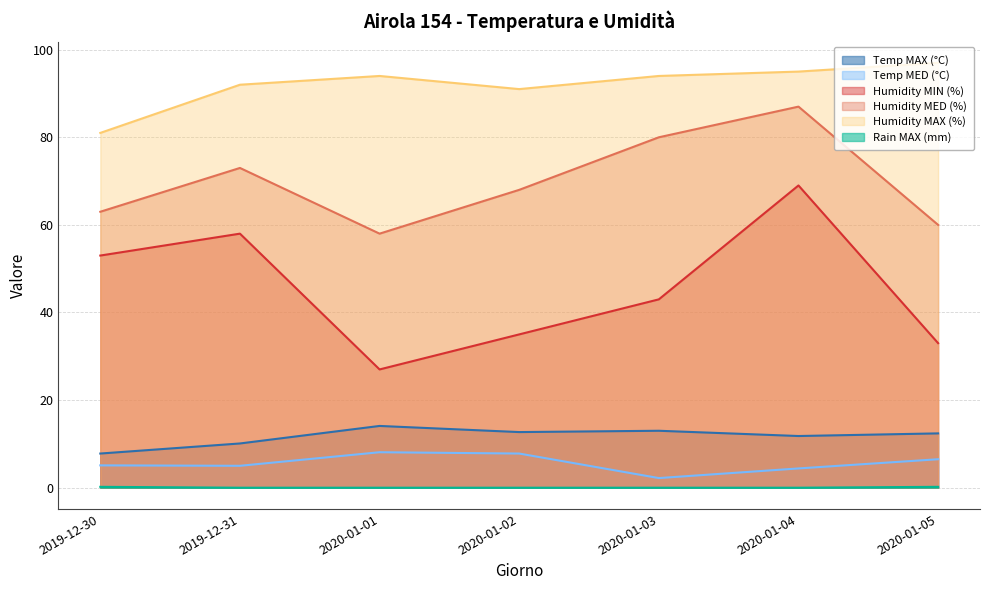

Between 2019-12-31 and 2020-01-04, which series saw the biggest shift?

Humidity MED (%)